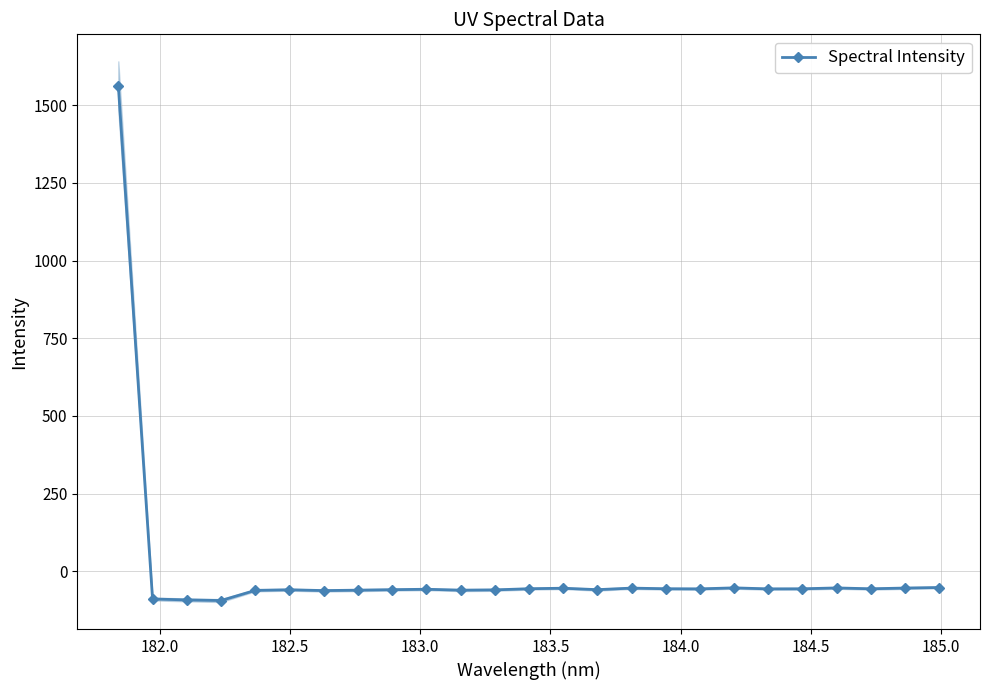

What is the value of the Spectral Intensity point at the 3rd from the left?

-91.9